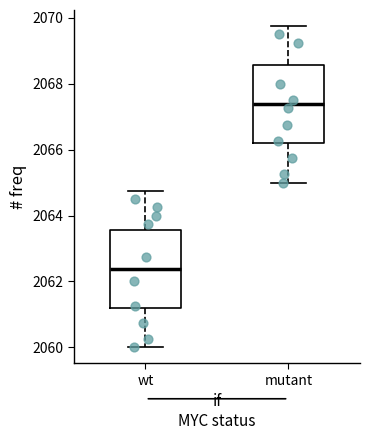

Which box's median line is the highest?

mutant